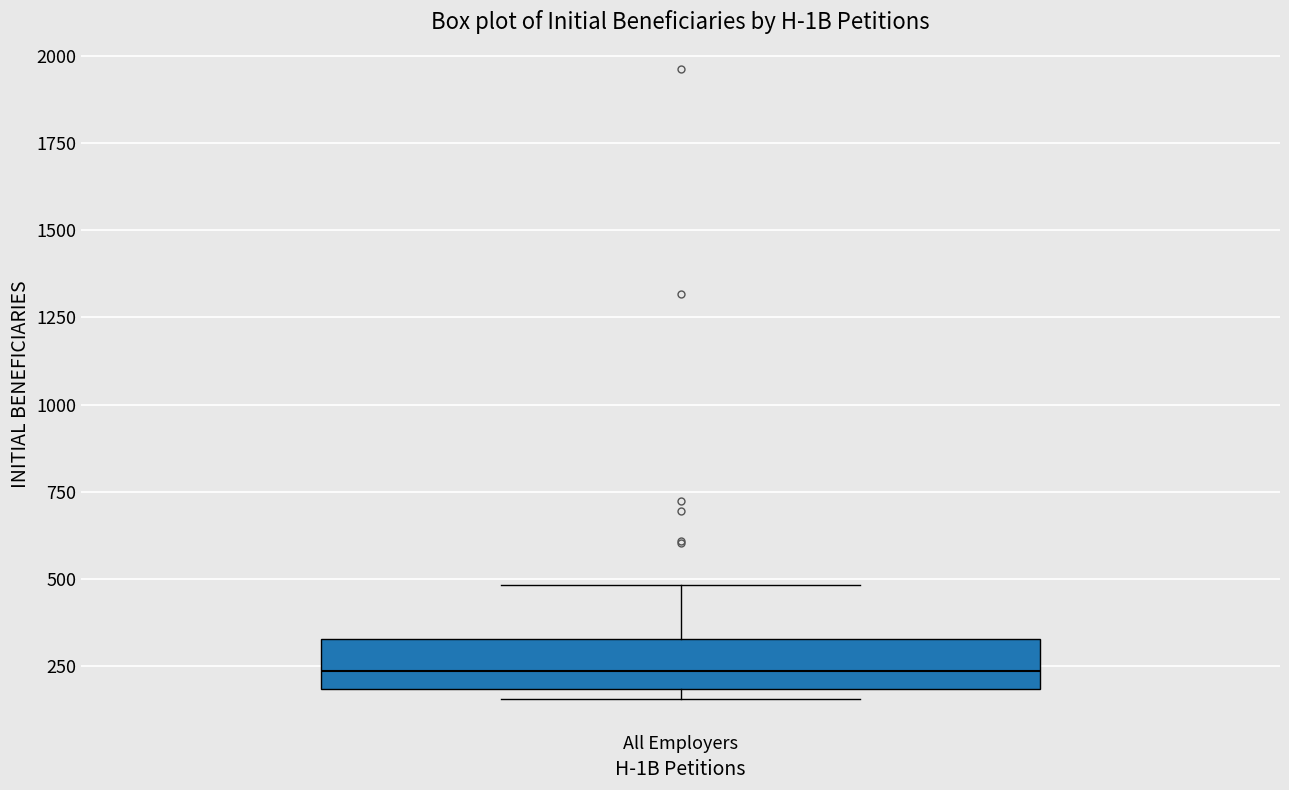

Transcribe this box plot: give where the median line is, the range the box spans, and where the two whiskers end, as read against the y-axis. The values are not printed on the chart, so give them approximately, as read against the axis.

median 250, box 200 to 350, whiskers 150 to 500